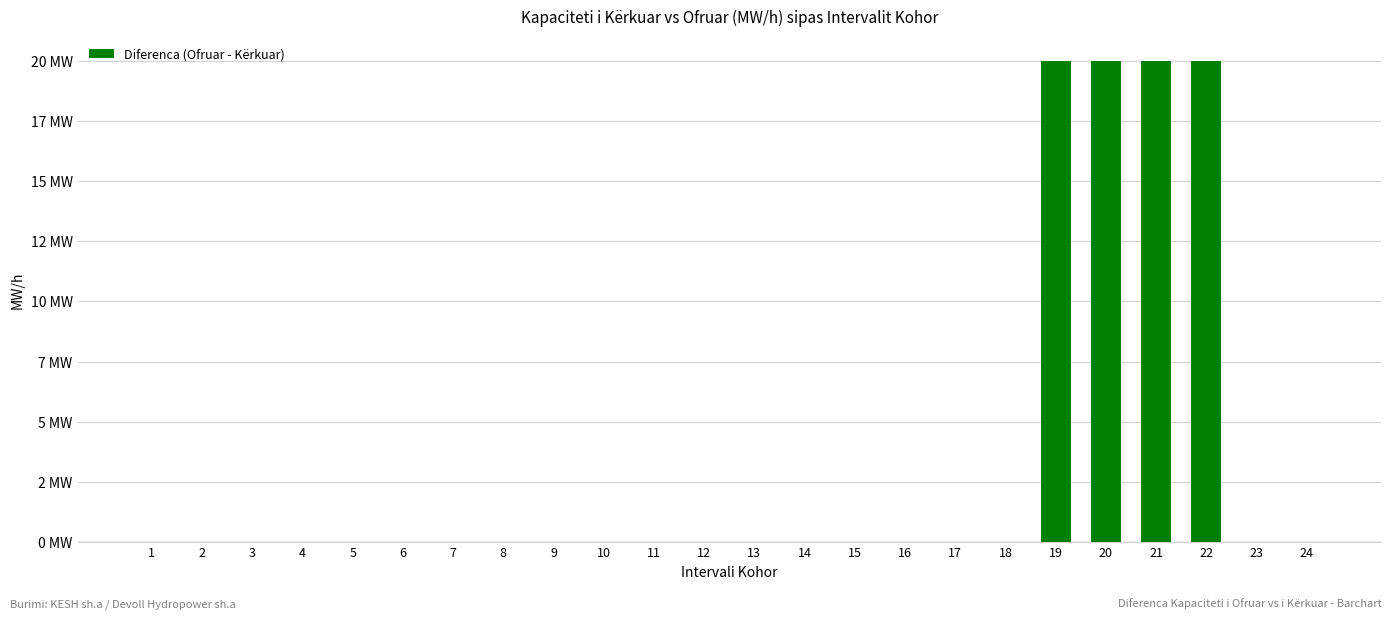

Which has a higher value, 14 or 2?

14